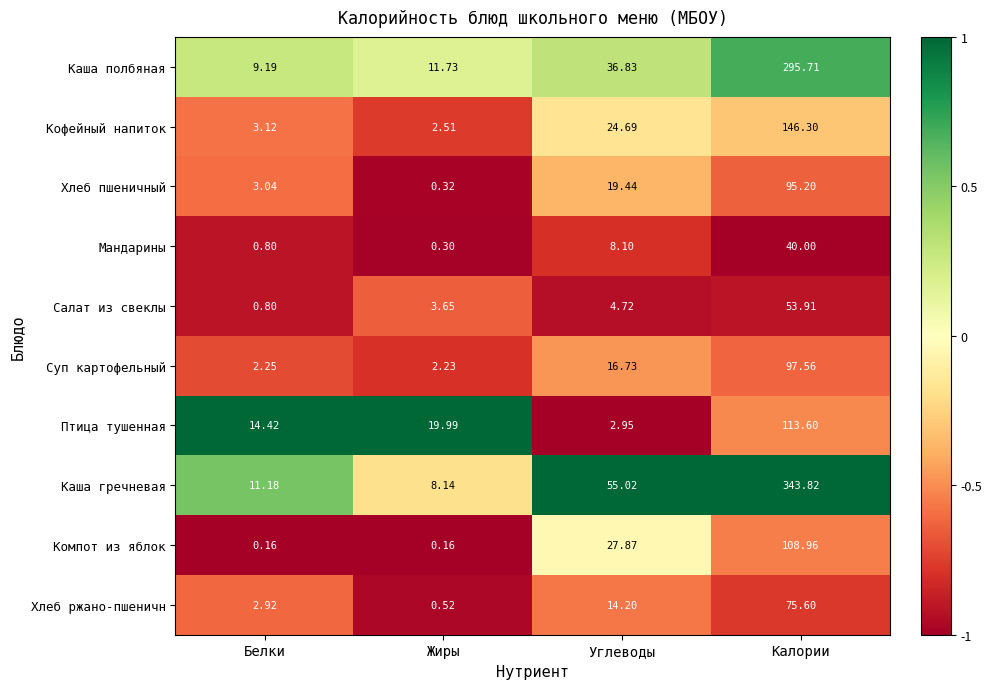

At which category is the sum across all series the highest?

Калории